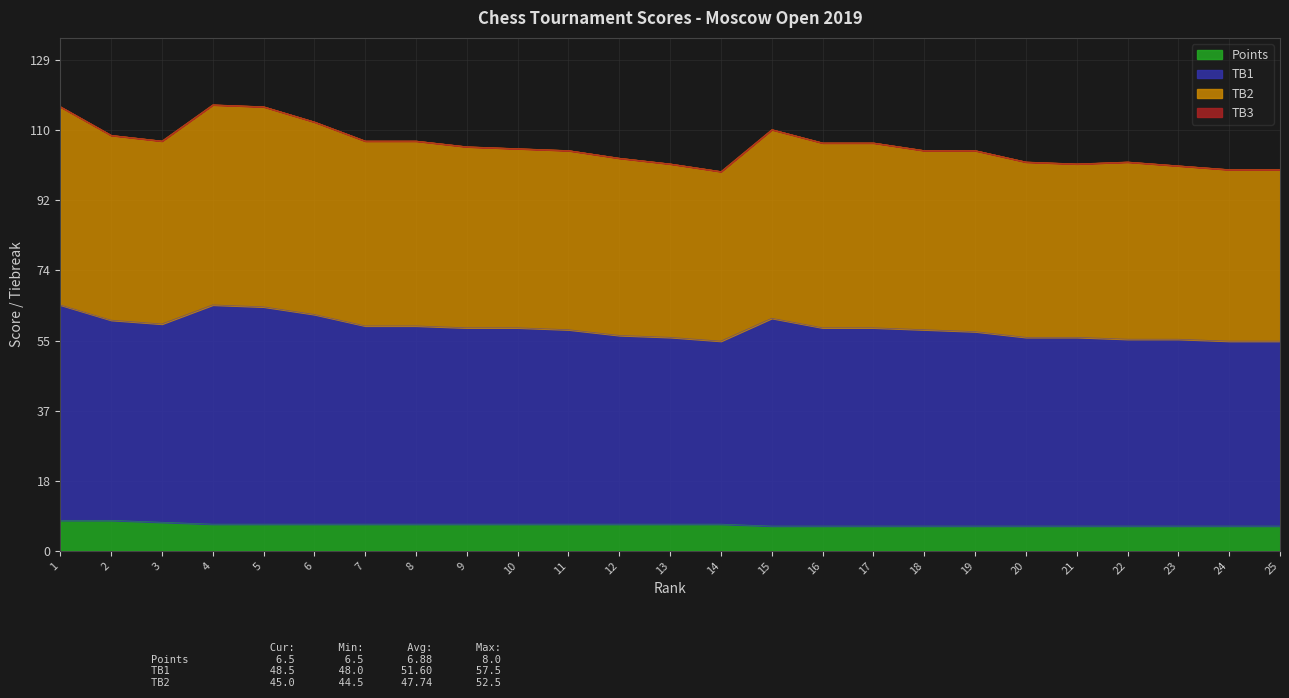

What is the total value across all series at 23?

101.0